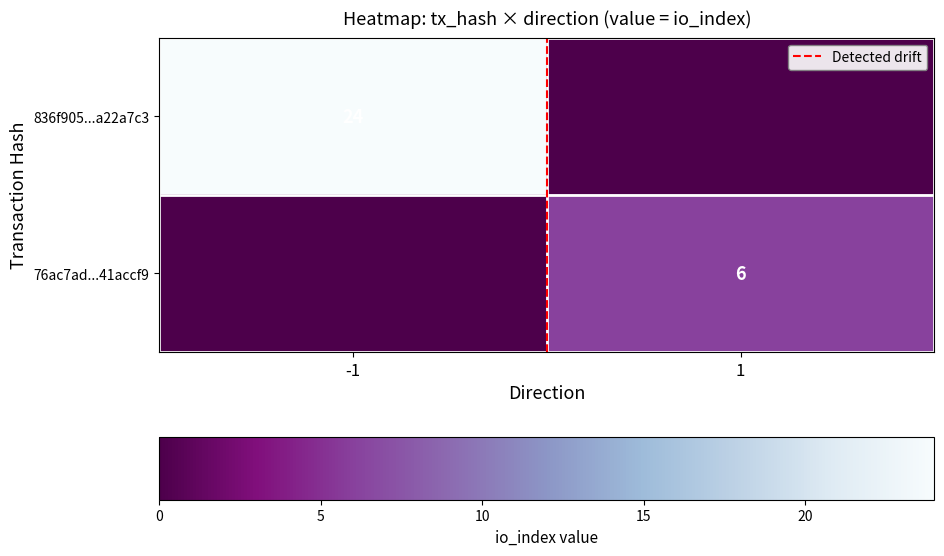

Between -1 and 1, which is larger?

-1